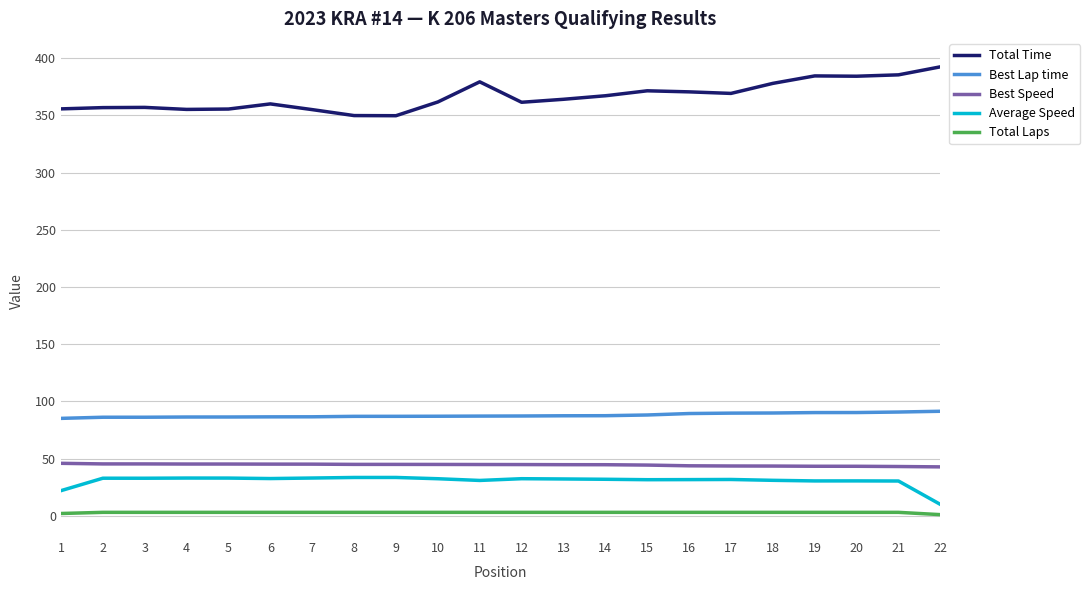

At which label does Average Speed reach its minimum?

22